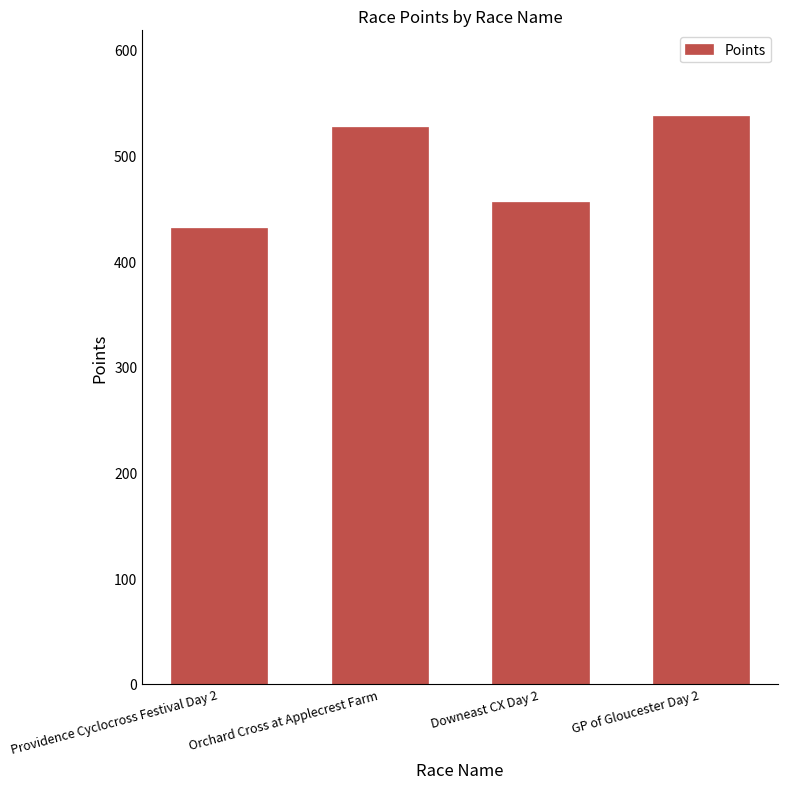

Is it true that the value at Orchard Cross at Applecrest Farm is 526.5?

True